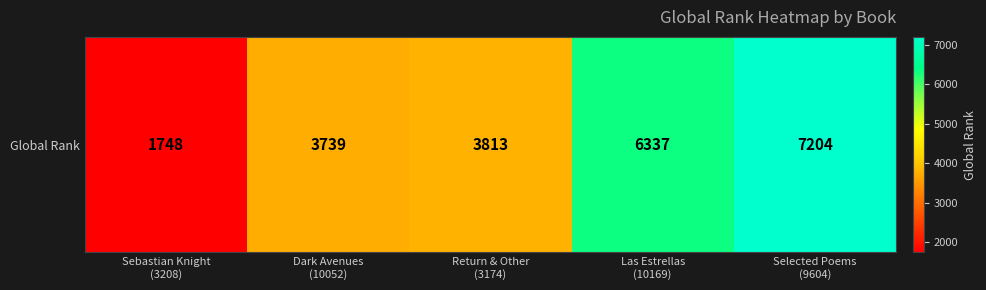

List the labels in order of value, largest first.

Selected Poems
(9604), Las Estrellas
(10169), Return & Other
(3174), Dark Avenues
(10052), Sebastian Knight
(3208)